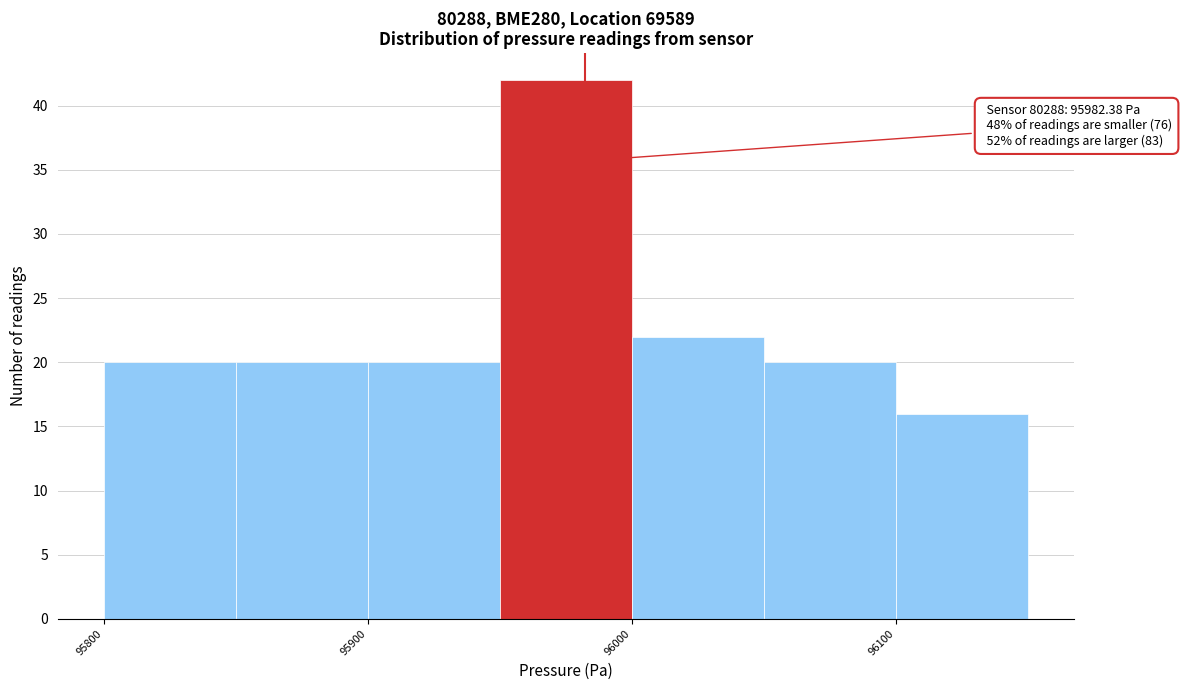

Over which range of the x-axis is the bar tallest?

95950 to 96000